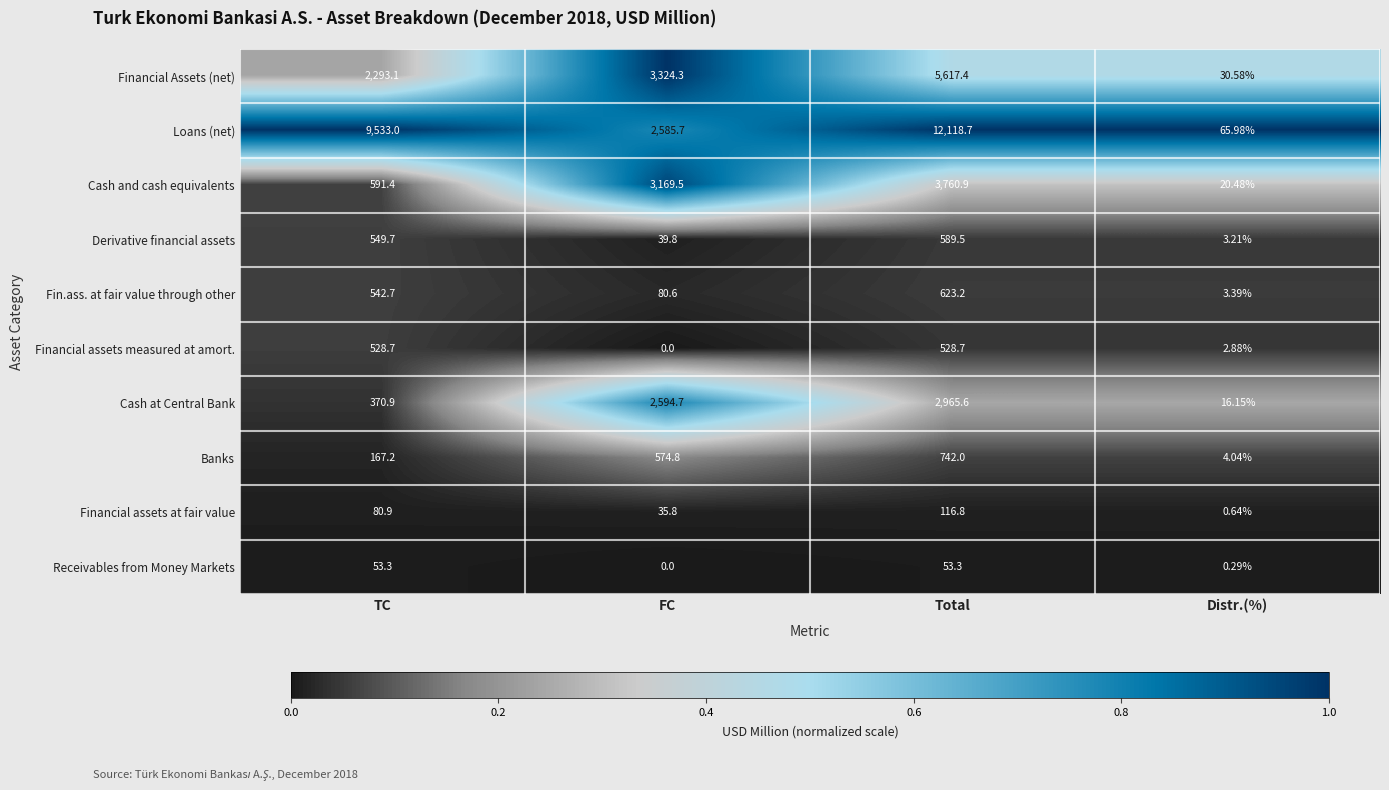

At which category is the sum across all series the highest?

Total